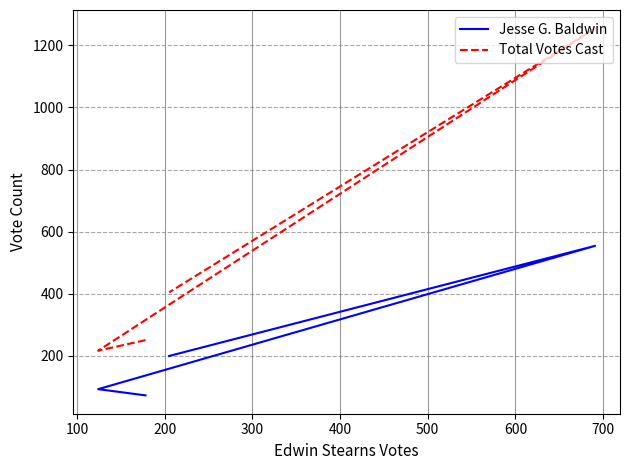

Reading left to right, transcribe all the data shown in this chart.

Jesse G. Baldwin: 72	92	554	199
Total Votes Cast: 250	216	1255	404